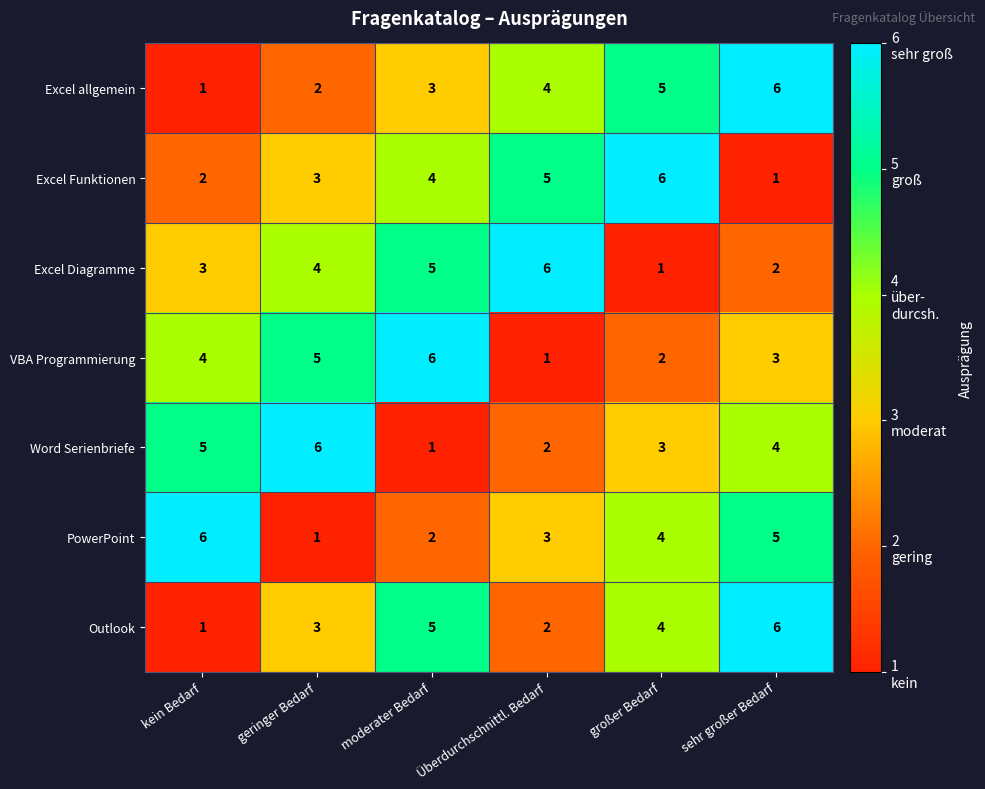

At which label does VBA Programmierung reach its peak?

moderater Bedarf